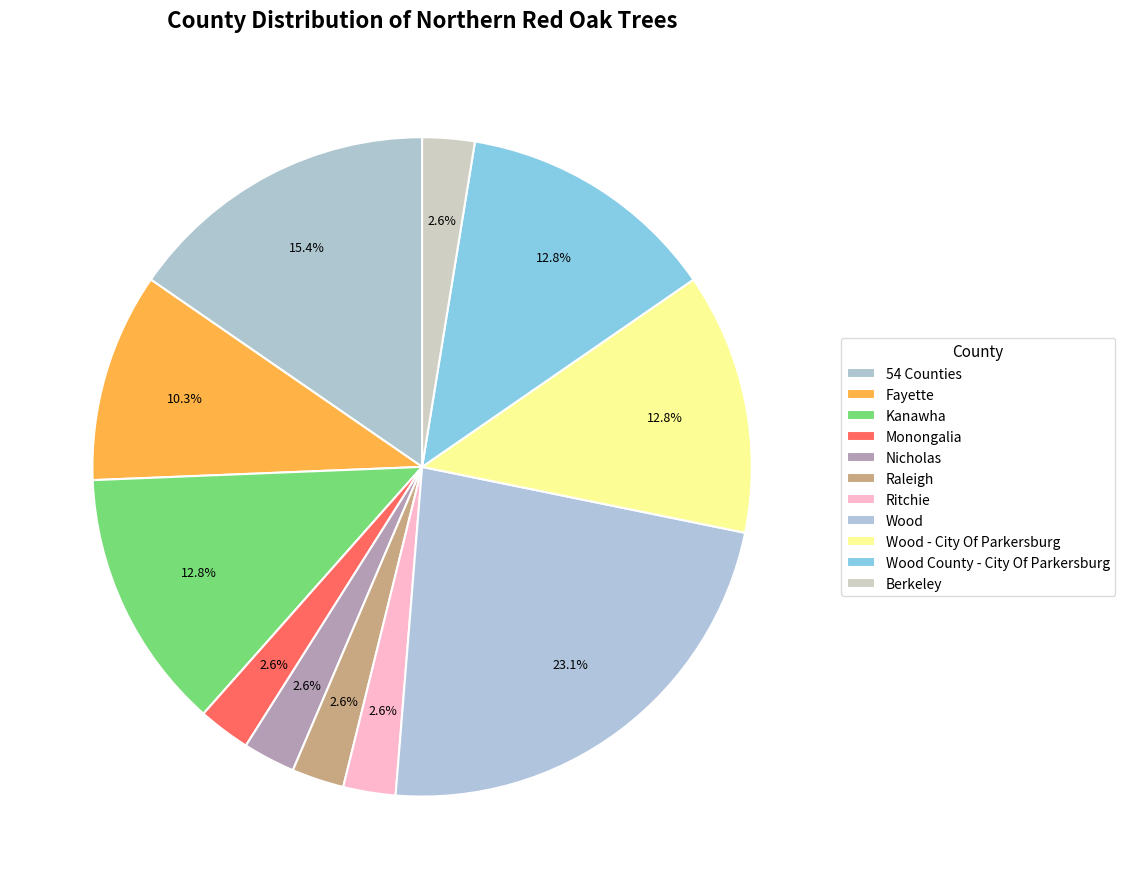

What is the smallest slice in the pie chart?

Monongalia